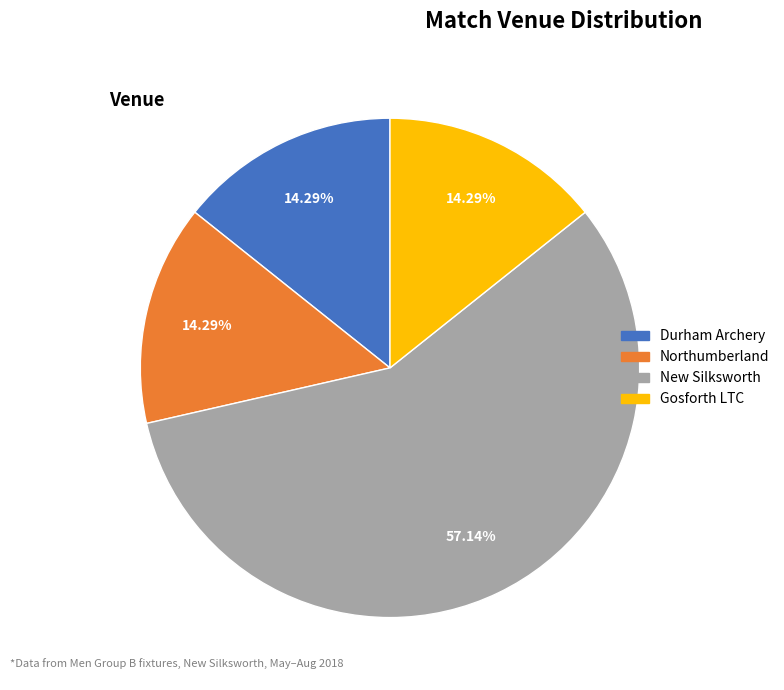

What is the ratio of the value at New Silksworth to the value at Northumberland?

4.0